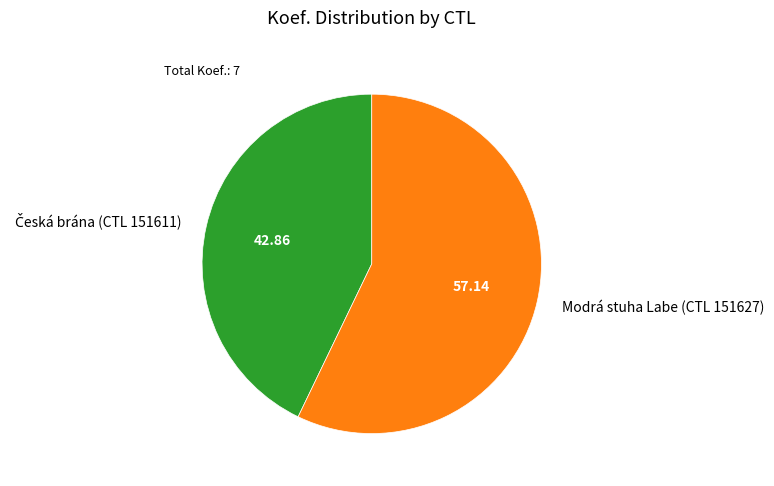

Does any single category account for the majority?

Yes